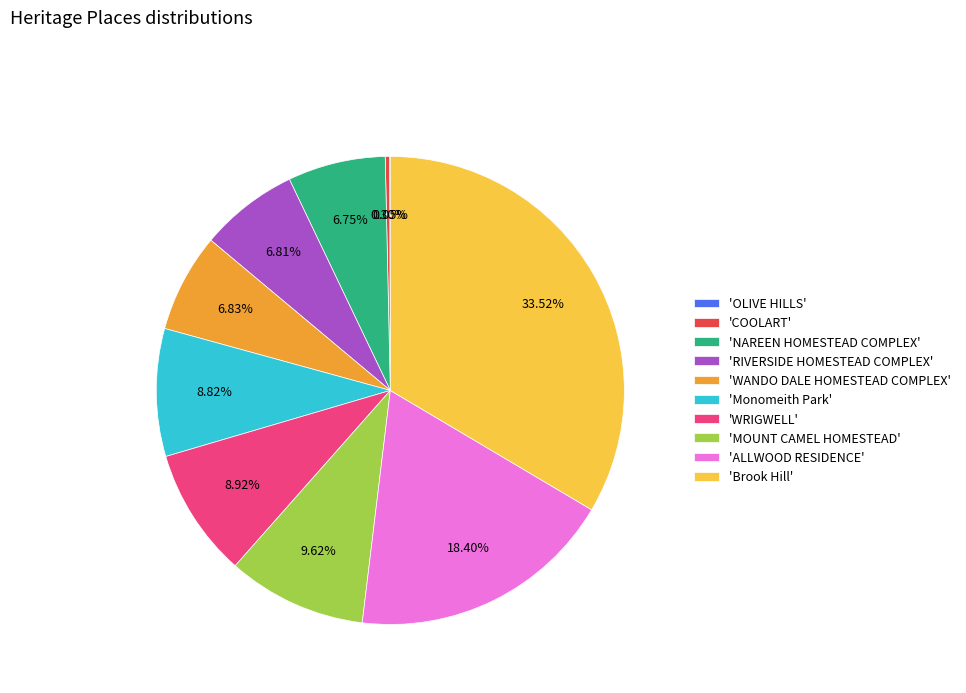

Combined, do 'COOLART' and 'RIVERSIDE HOMESTEAD COMPLEX' account for over 50%?

No